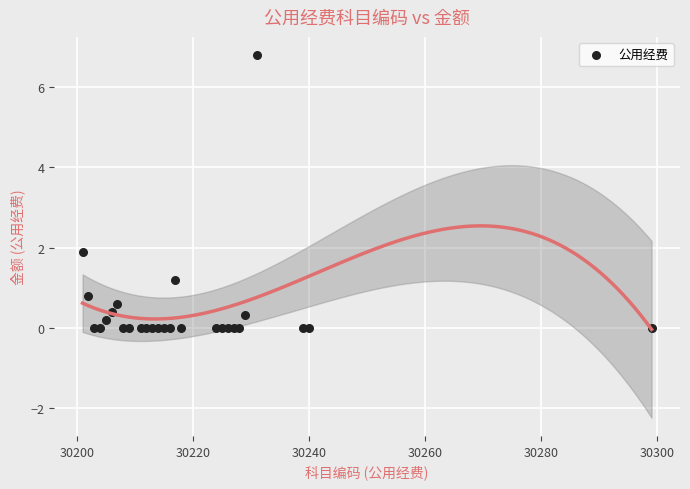

What Y value in the scatter plot is closest to 3?

1.9